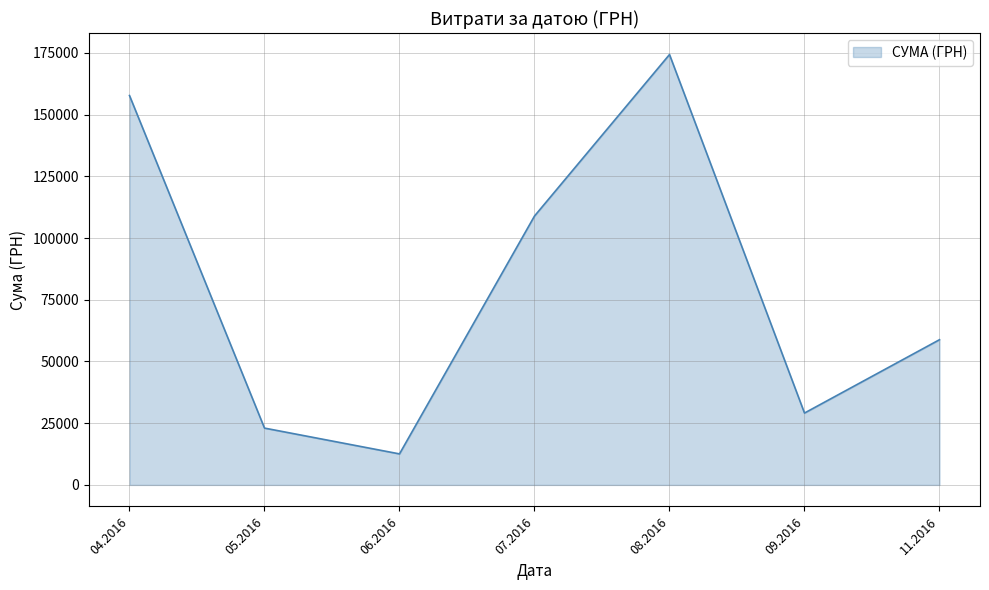

List the labels in order of value, smallest first.

06.2016, 05.2016, 09.2016, 11.2016, 07.2016, 04.2016, 08.2016